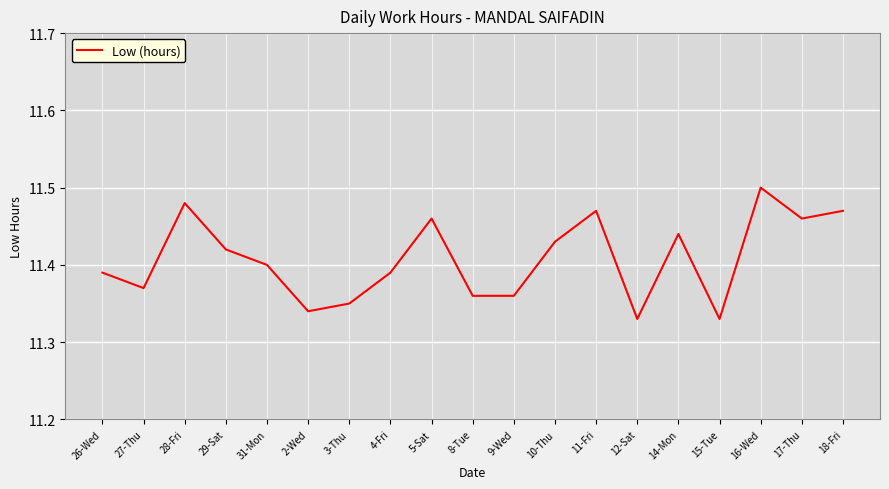

Which category has the highest value across all series?

16-Wed